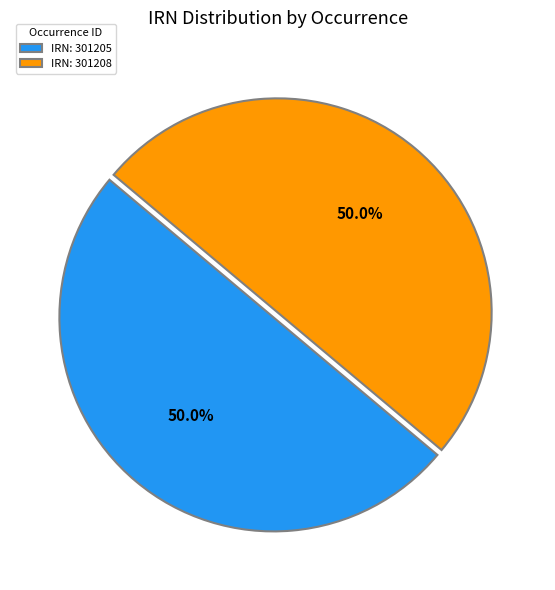

To the nearest percent, what is the average slice percentage?

50%